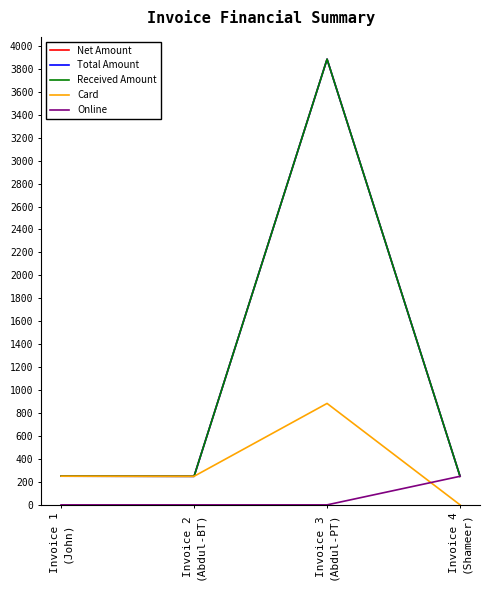

At how many categories does at least one series exceed 3053?

1